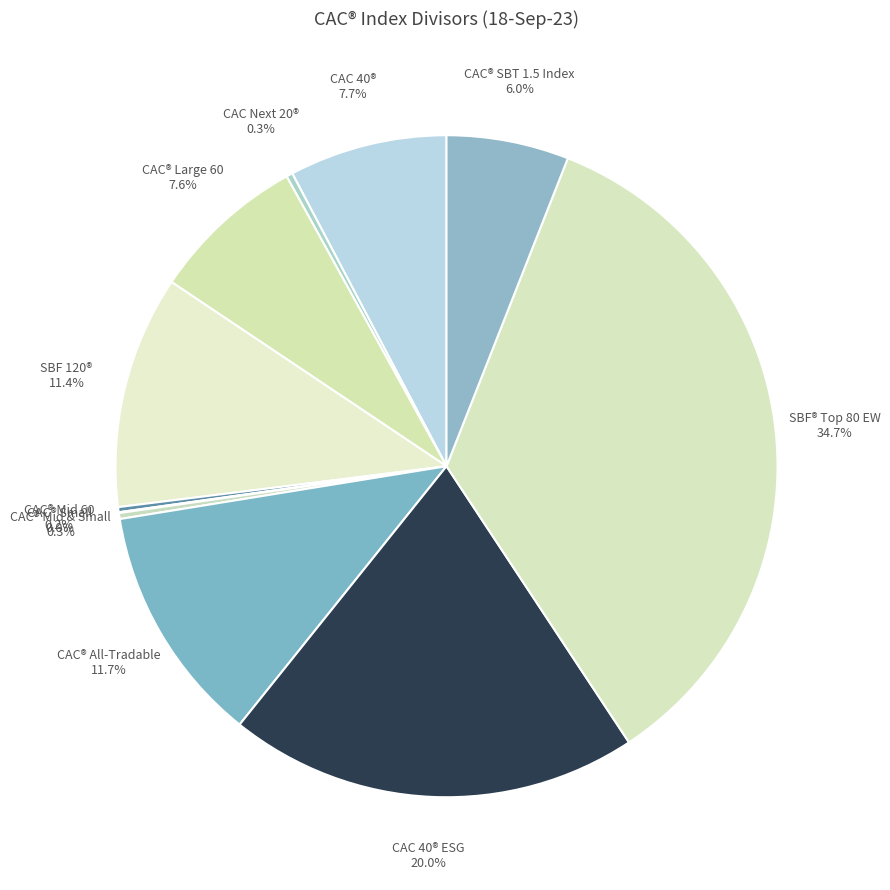

Approximately how many times larger is the value at CAC® Large 60 7.6% compared to CAC 40® 7.7%?

1.0